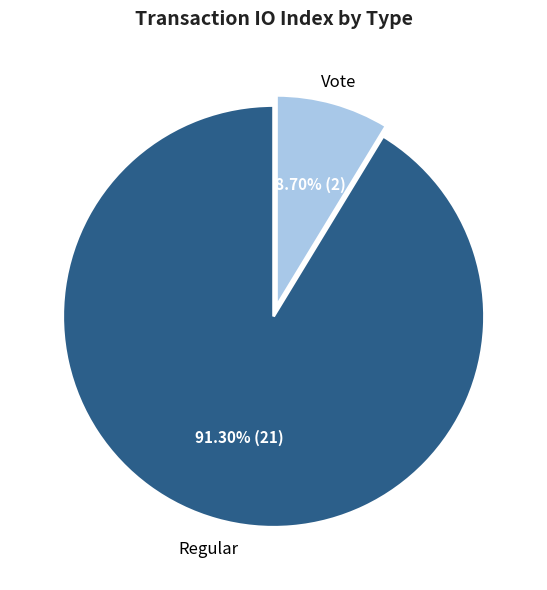

True or false: Vote accounts for 21% of the total.

False